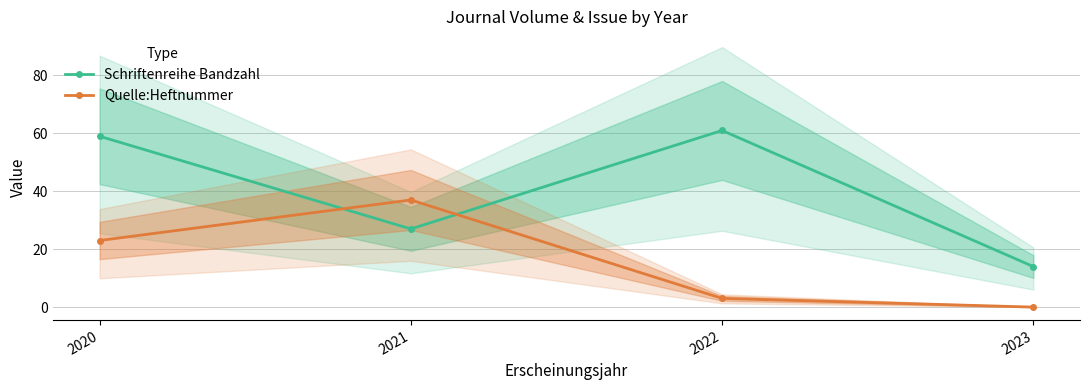

Which category has the highest value in the Schriftenreihe Bandzahl series?

2022